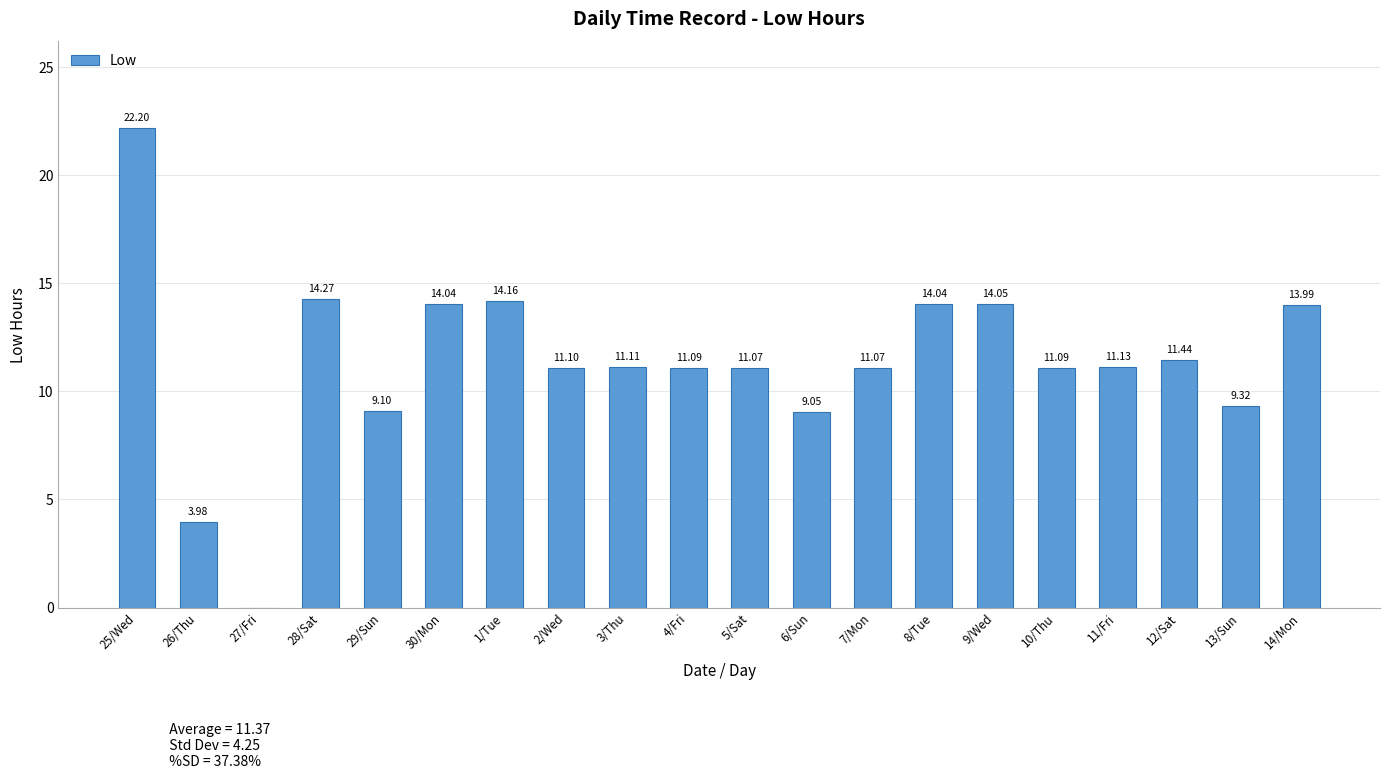

What is the sum of all values?

227.3